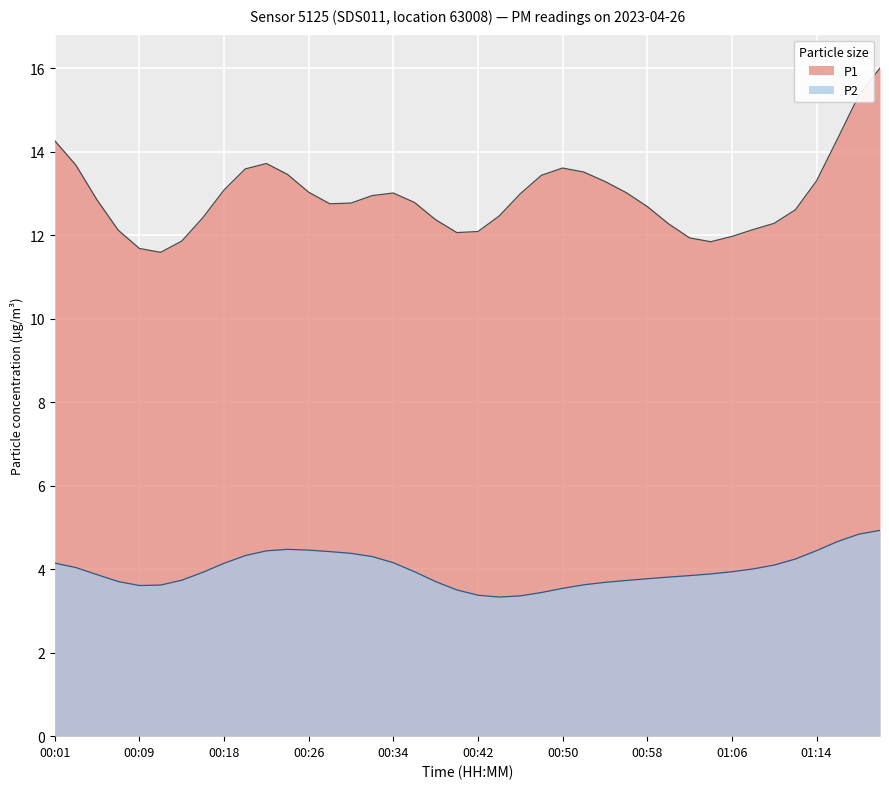

What is the spread (max minus min) of values at 00:01?

10.1